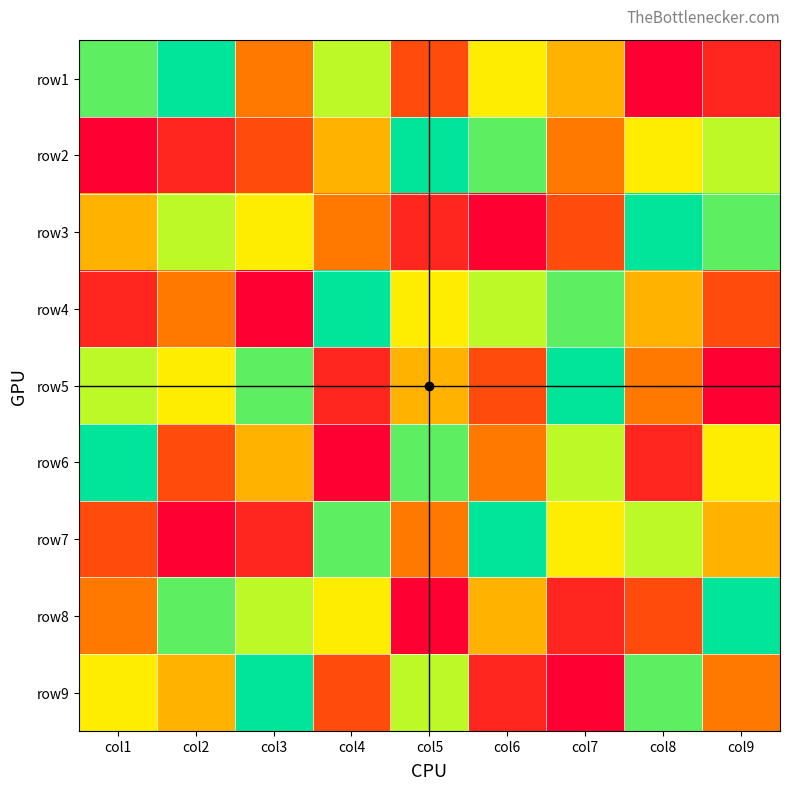

Reading left to right, extract all data points from this chart.

row1: col1=8	col2=9	col3=4	col4=7	col5=3	col6=6	col7=5	col8=1	col9=2
row2: col1=1	col2=2	col3=3	col4=5	col5=9	col6=8	col7=4	col8=6	col9=7
row3: col1=5	col2=7	col3=6	col4=4	col5=2	col6=1	col7=3	col8=9	col9=8
row4: col1=2	col2=4	col3=1	col4=9	col5=6	col6=7	col7=8	col8=5	col9=3
row5: col1=7	col2=6	col3=8	col4=2	col5=5	col6=3	col7=9	col8=4	col9=1
row6: col1=9	col2=3	col3=5	col4=1	col5=8	col6=4	col7=7	col8=2	col9=6
row7: col1=3	col2=1	col3=2	col4=8	col5=4	col6=9	col7=6	col8=7	col9=5
row8: col1=4	col2=8	col3=7	col4=6	col5=1	col6=5	col7=2	col8=3	col9=9
row9: col1=6	col2=5	col3=9	col4=3	col5=7	col6=2	col7=1	col8=8	col9=4